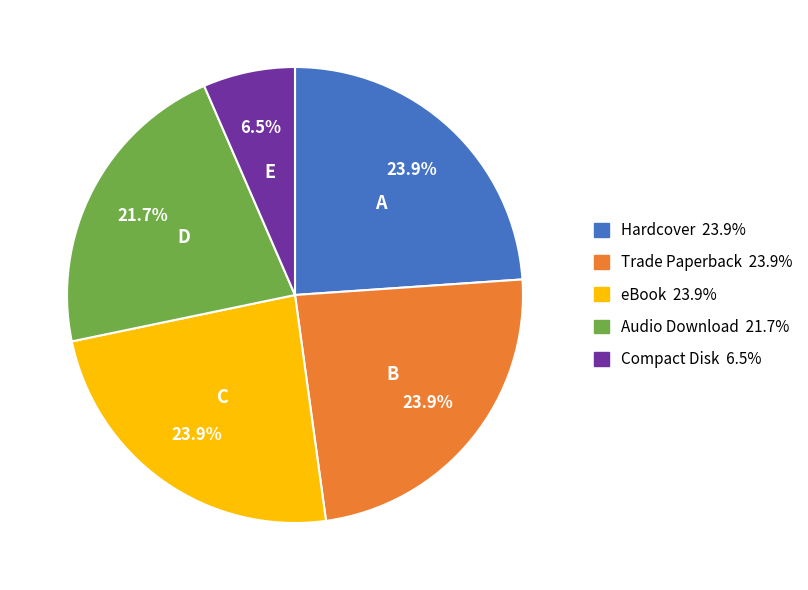

What portion of the pie excludes Trade Paperback?

76.1%